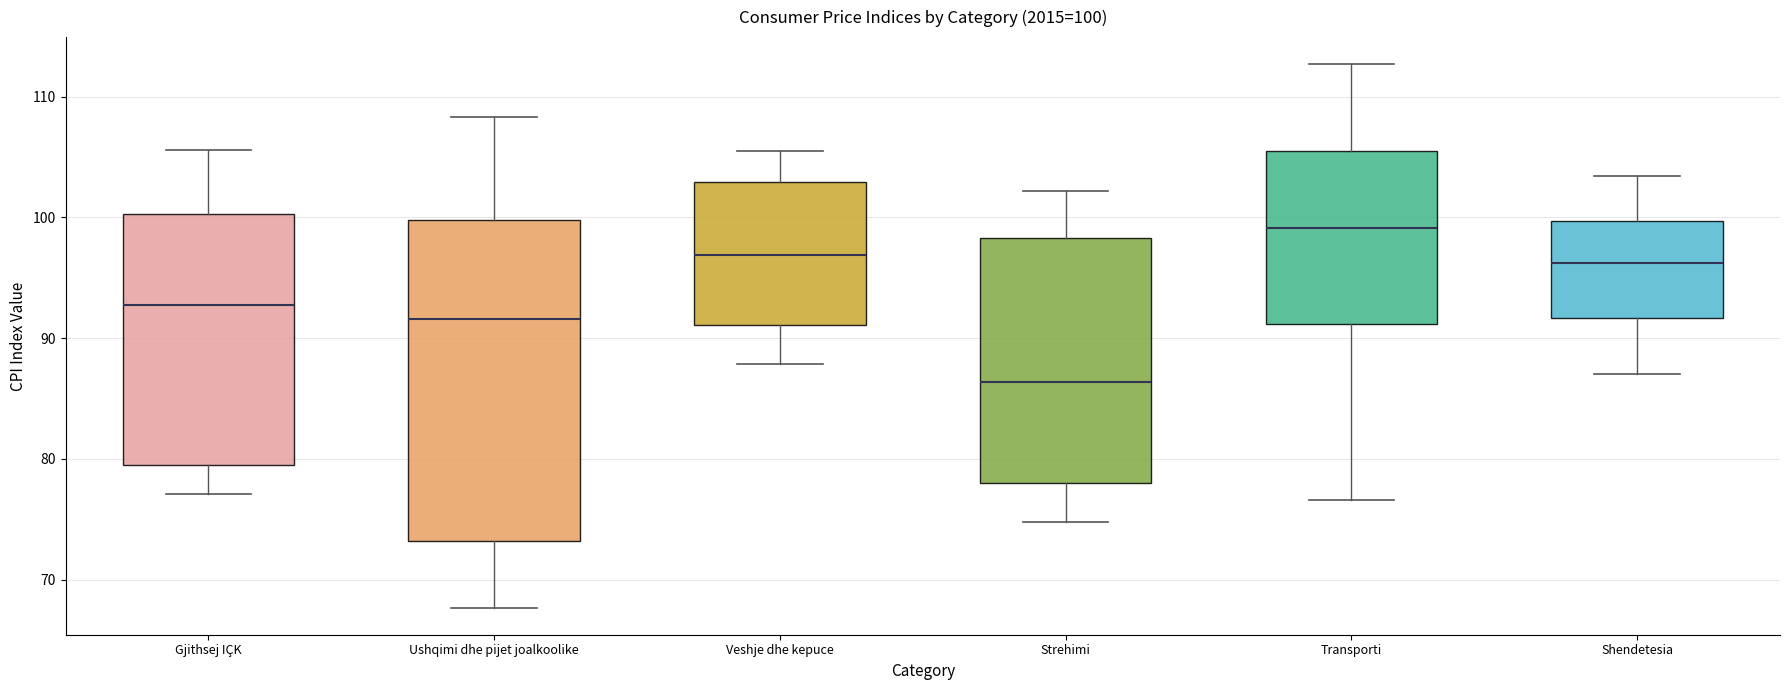

Which box has the lowest median line?

Strehimi